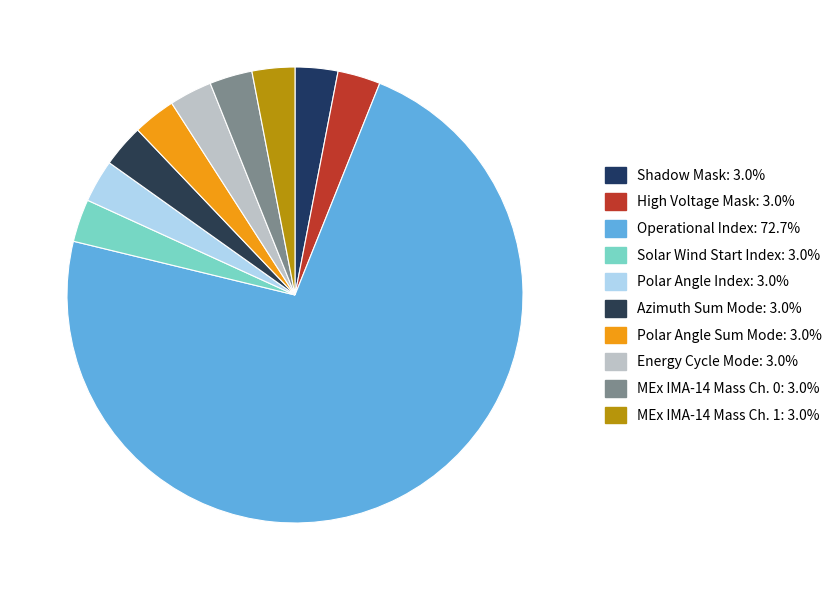

How many segments does this pie chart have?

10